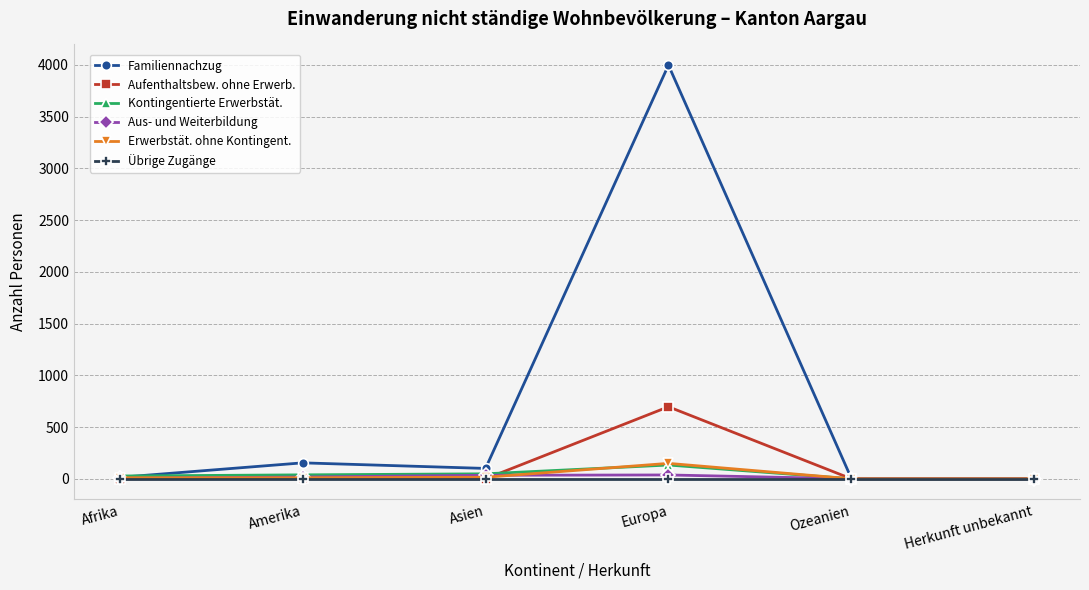

What are all the series names shown in the legend?

Familiennachzug, Aufenthaltsbew. ohne Erwerb., Kontingentierte Erwerbstät., Aus- und Weiterbildung, Erwerbstät. ohne Kontingent., Übrige Zugänge